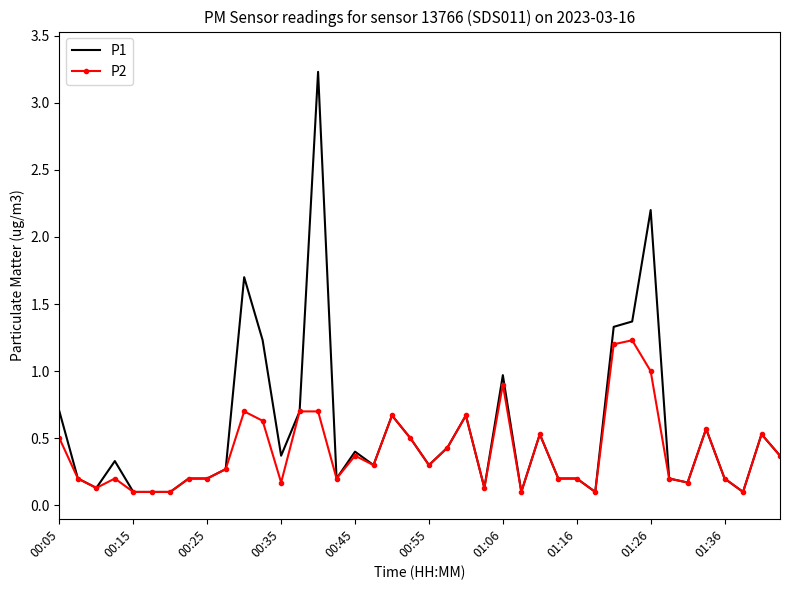

Which series has the largest range (max minus min)?

P1